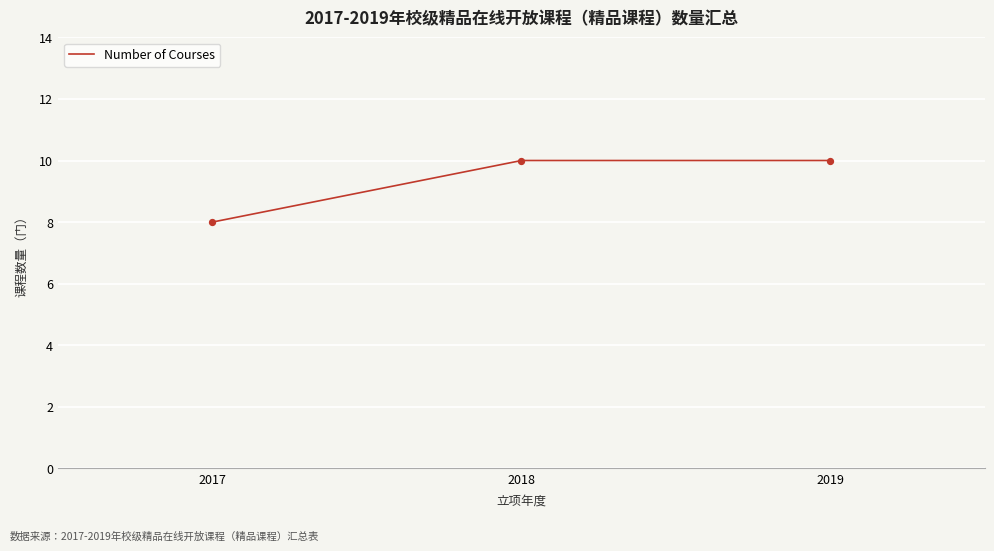

Which has a higher value, 2017 or 2018?

2018